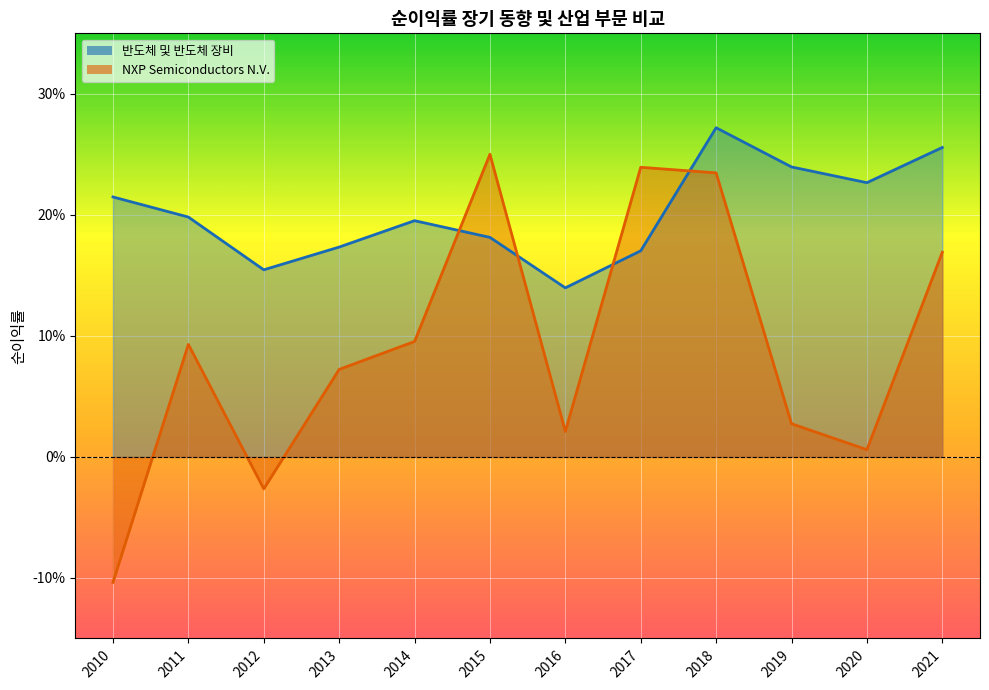

How many series are shown in this chart?

2